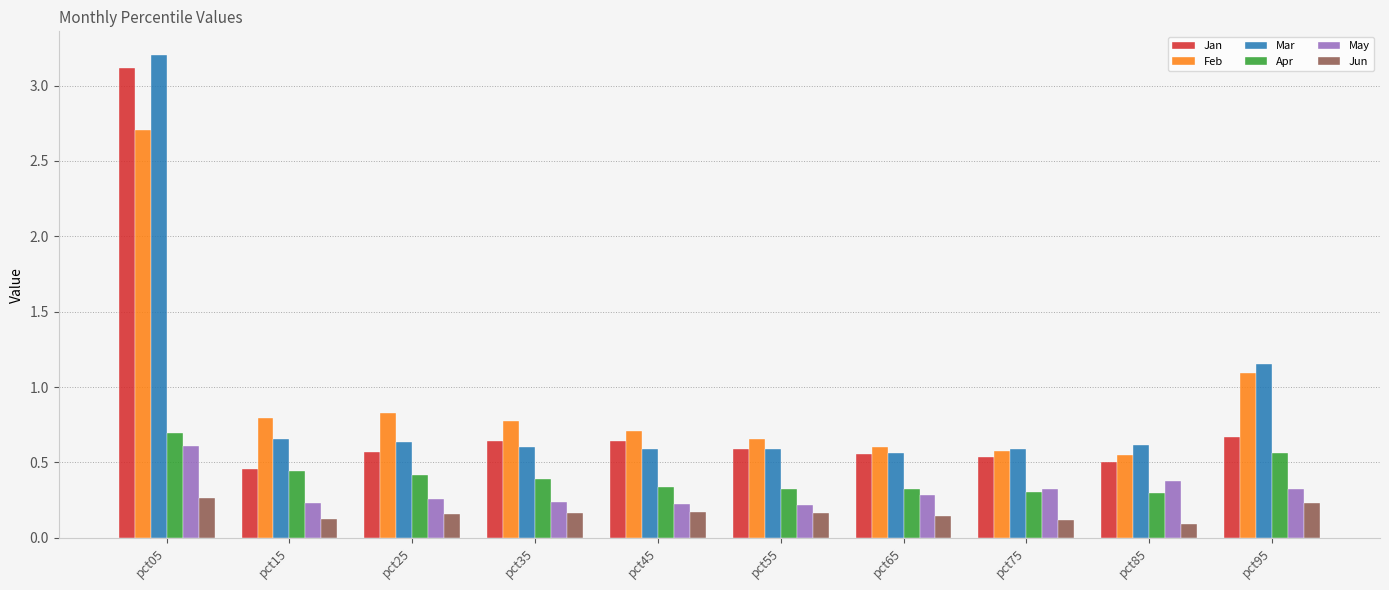

At which category is the sum across all series the highest?

pct05